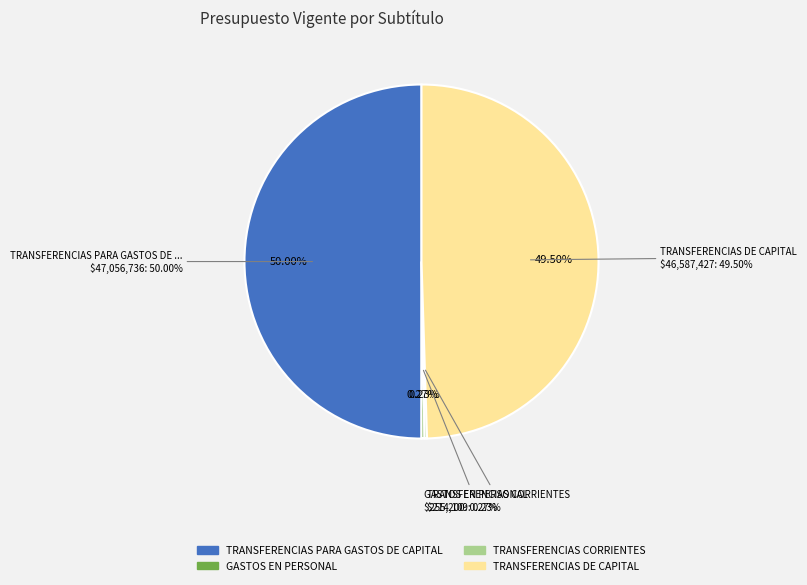

What percentage do GASTOS EN PERSONAL and TRANSFERENCIAS CORRIENTES together represent?

0.5%